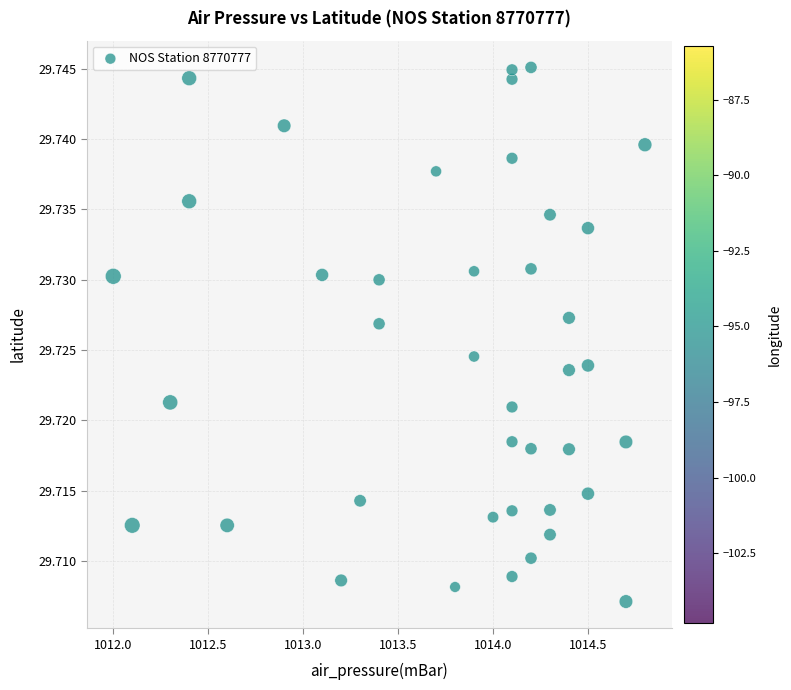

What is the range of X values (max minus min)?

2.8